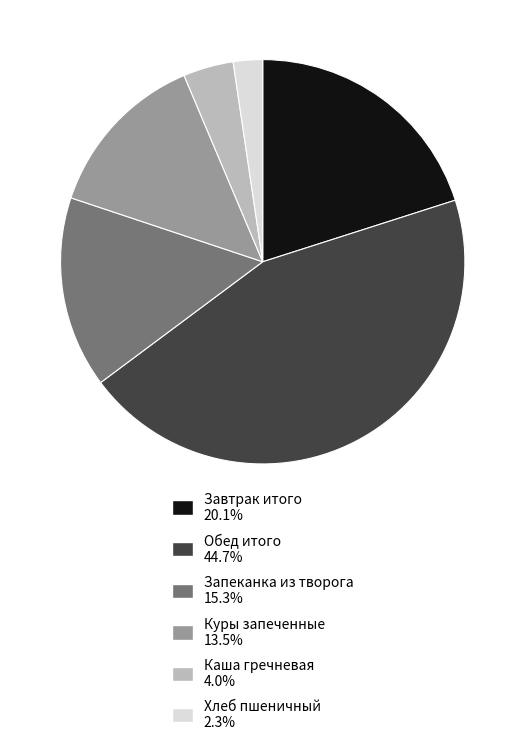

Which category has the biggest portion of the pie?

Обед итого